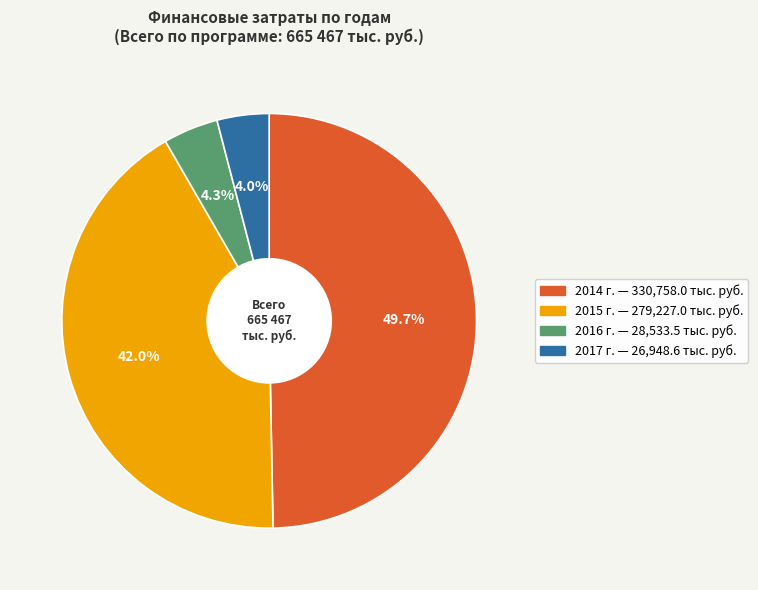

True or false: 2017 г. accounts for 4% of the total.

True